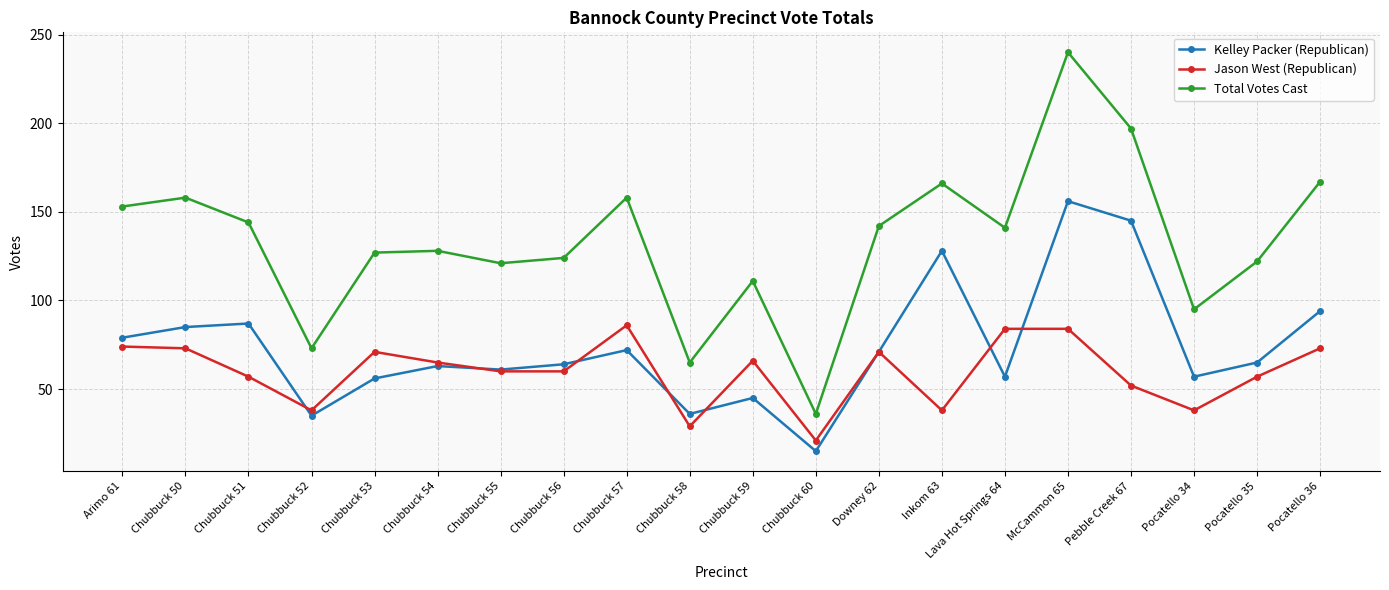

In Total Votes Cast, how many points are lower than both neighbors (excluding endpoints)?

6